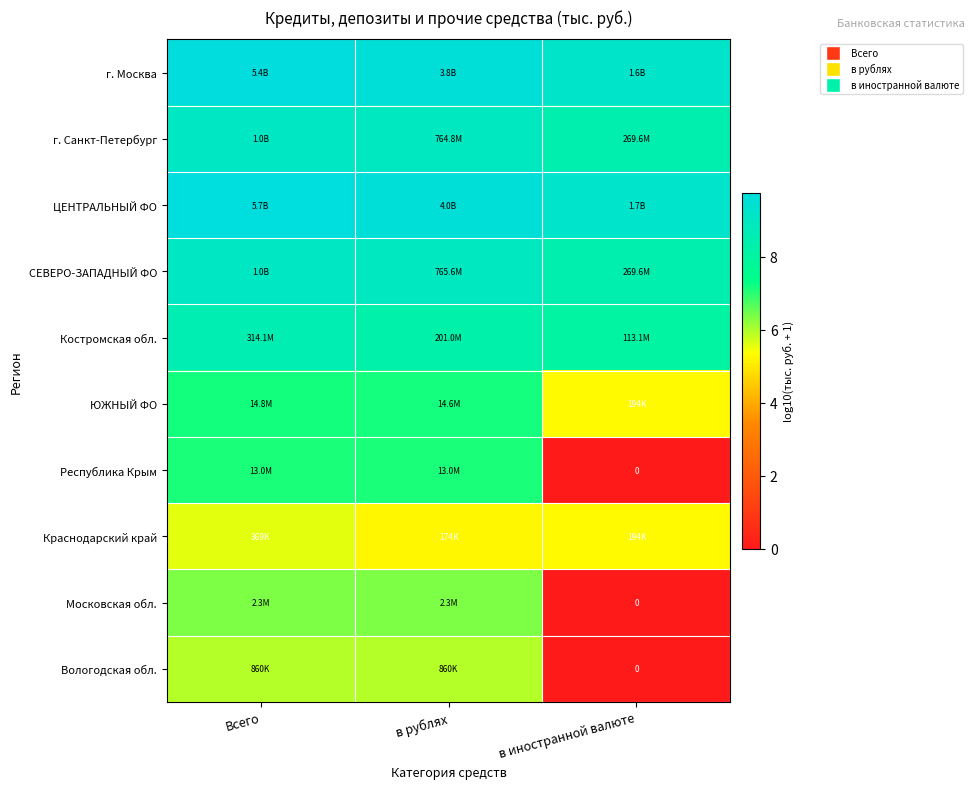

Is the value of Костромская обл. at в иностранной валюте greater than the value of Вологодская обл. at в иностранной валюте?

Yes